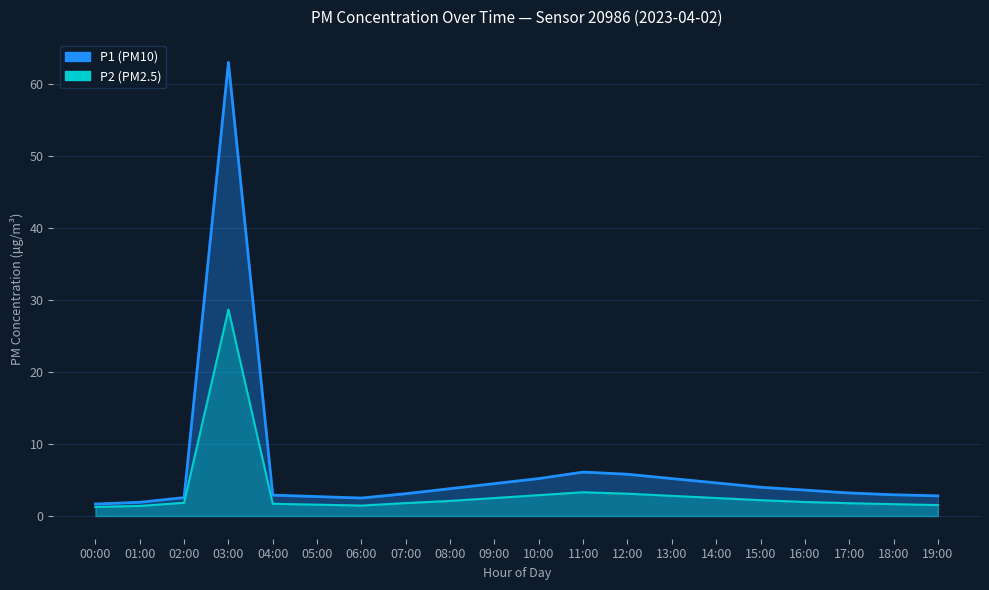

True or false: P2 and P1 cross at least once.

False